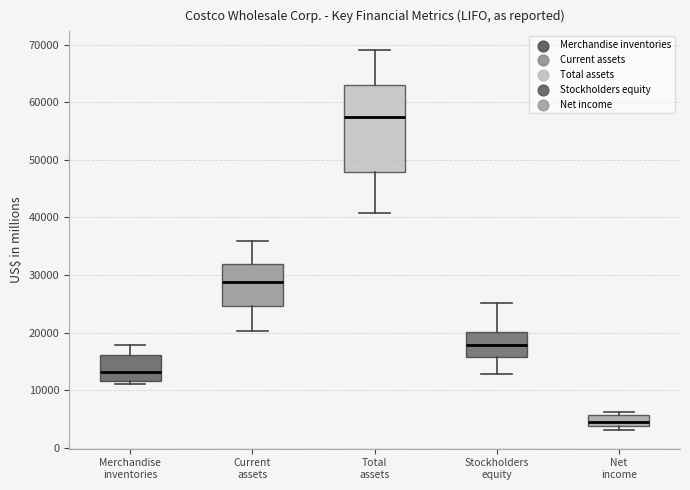

Comparing the boxes themselves (not the whiskers), which one is the tallest?

Total assets